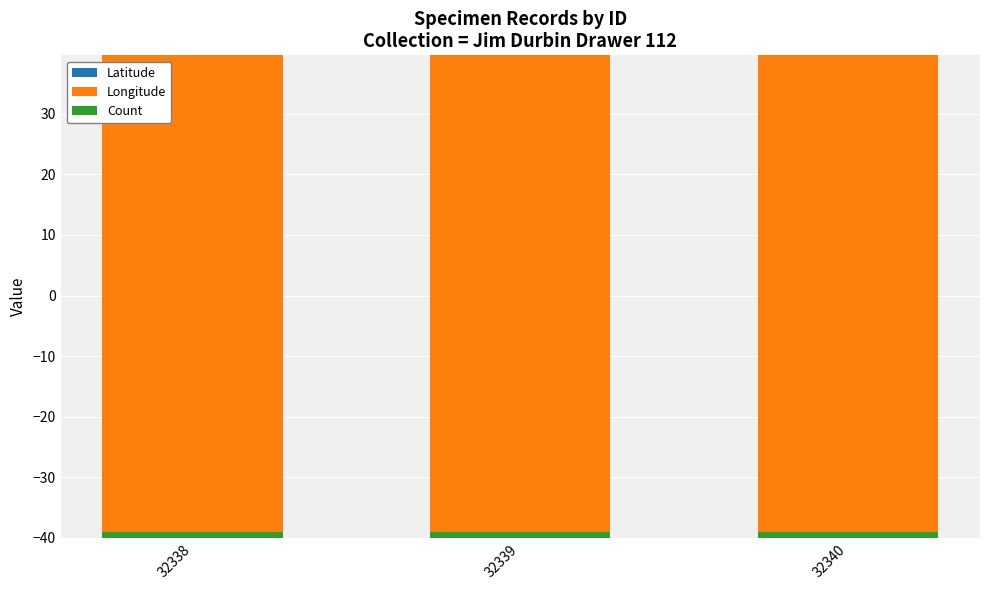

At 32339, list the series in order from largest to smallest.

Latitude, Count, Longitude